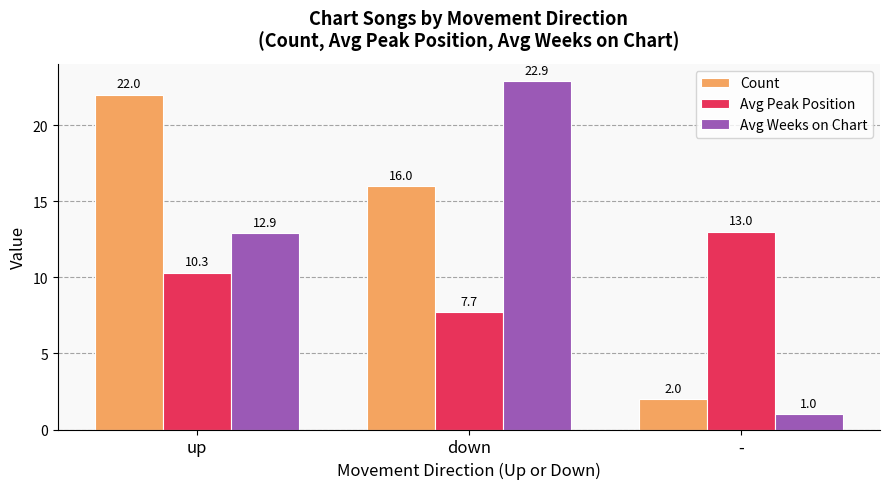

At which category is the sum across all series the highest?

down